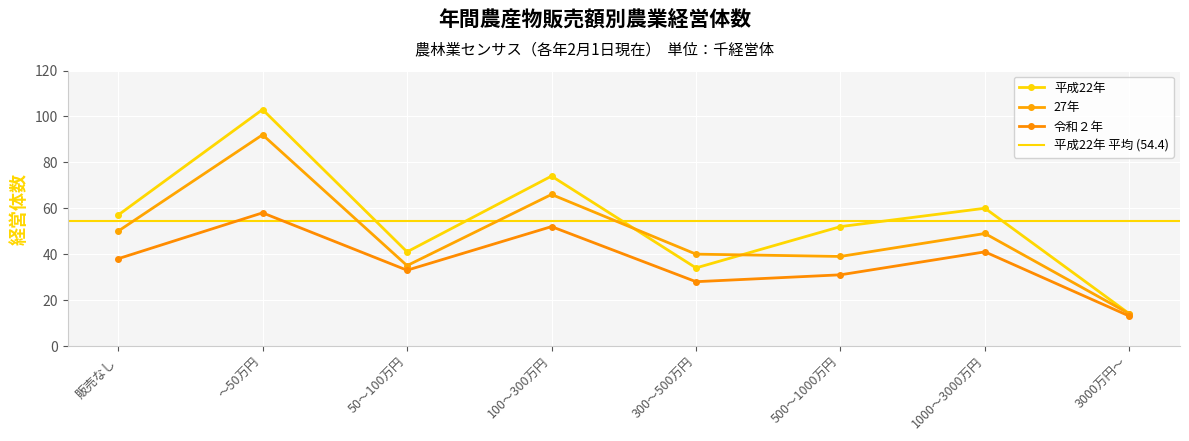

True or false: 令和２年 has a value of 33 at 50～100万円.

True